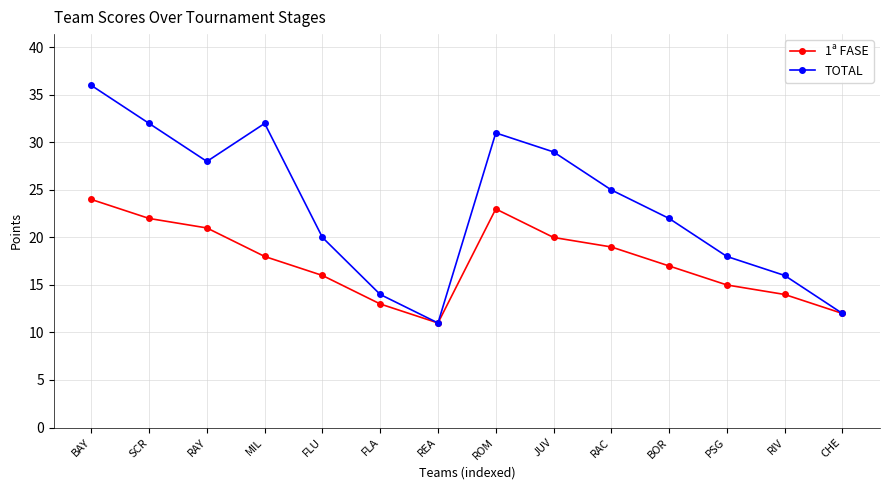

What is the highest value of the TOTAL series?

36